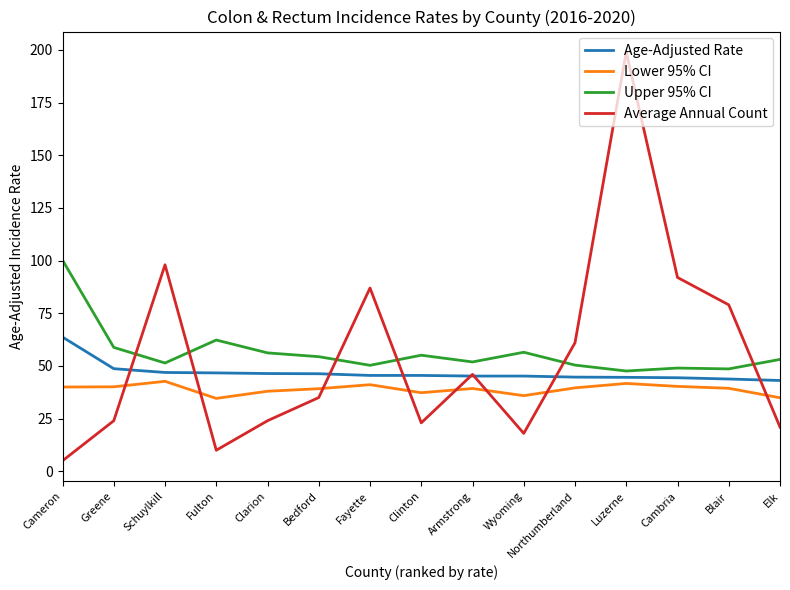

Which series has the widest spread of values?

Average Annual Count